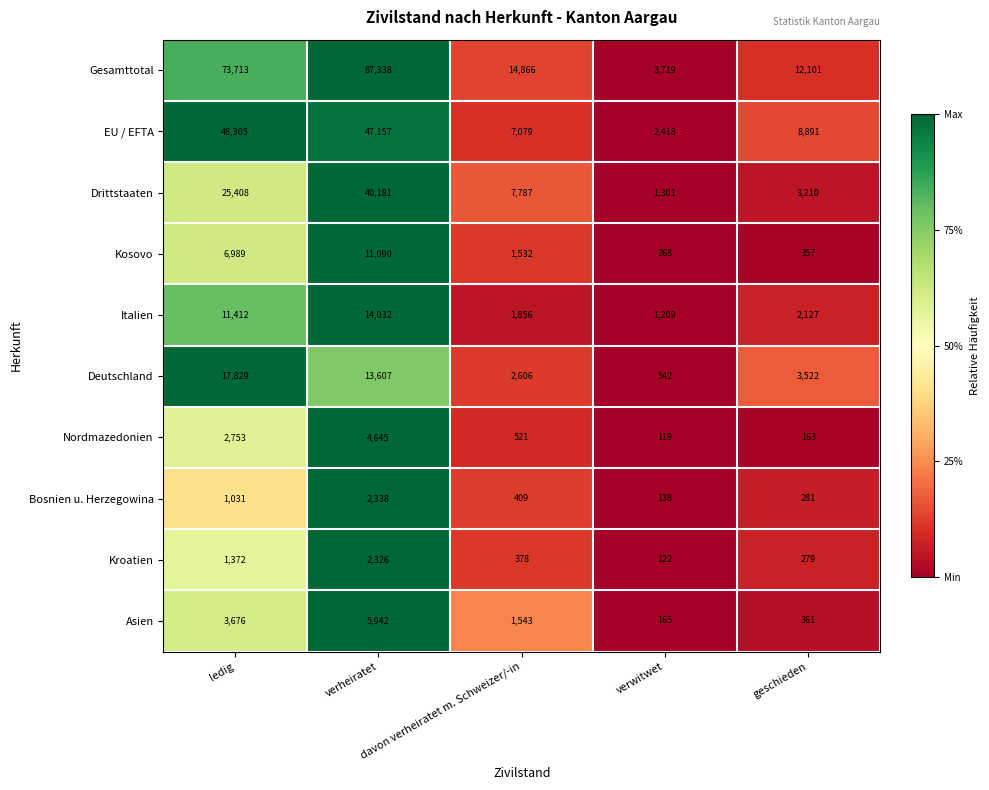

What is the average value of the Asien series?

2337